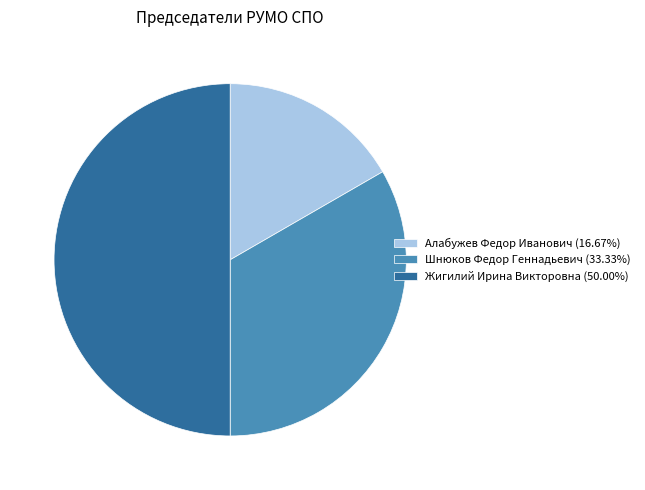

Which slice is the smallest?

Алабужев Федор Иванович